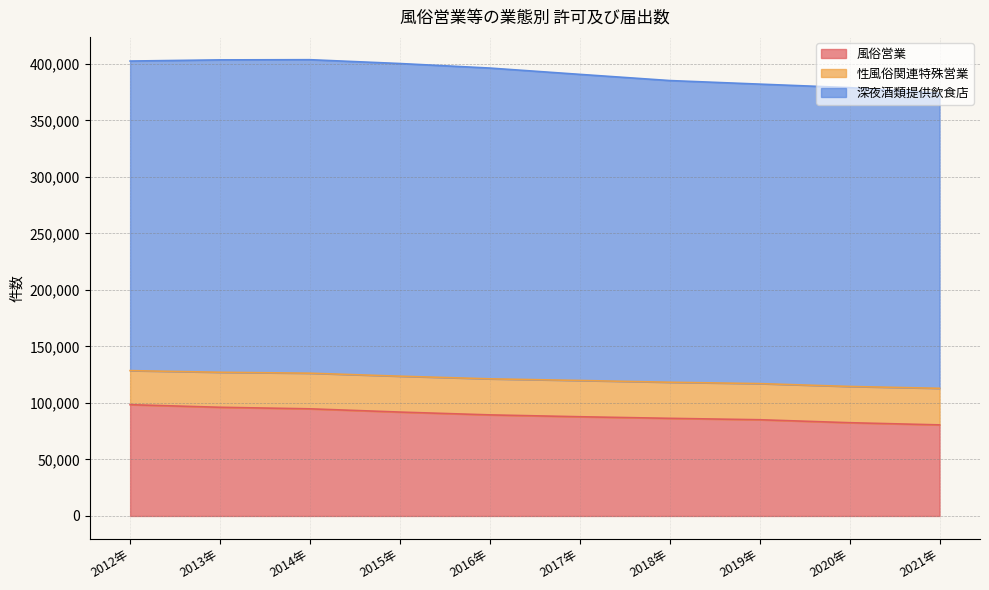

How many lines are shown in the chart?

3